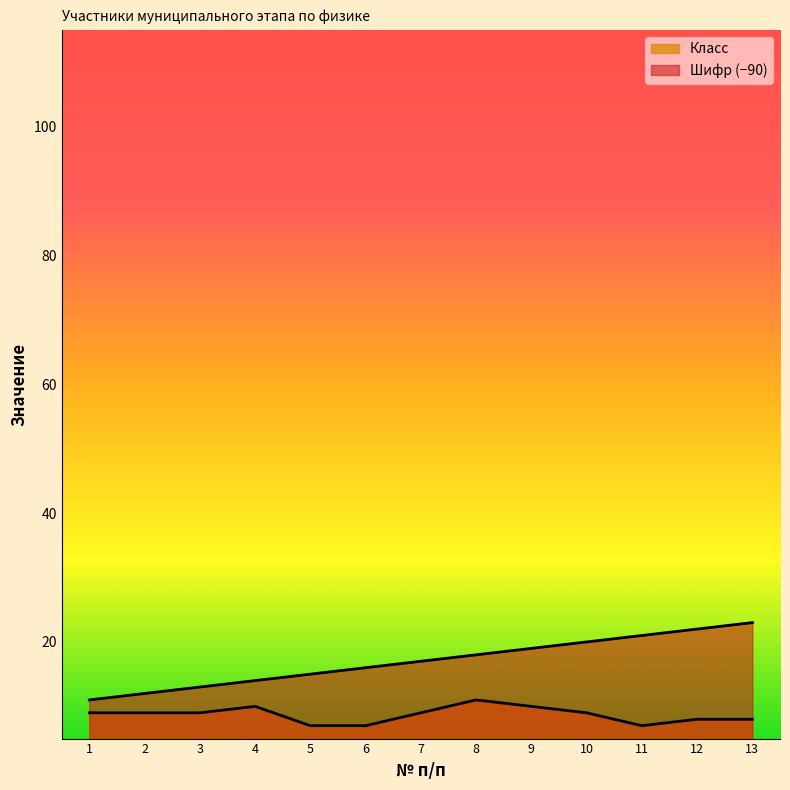

Where is the first local minimum for Класс?

11